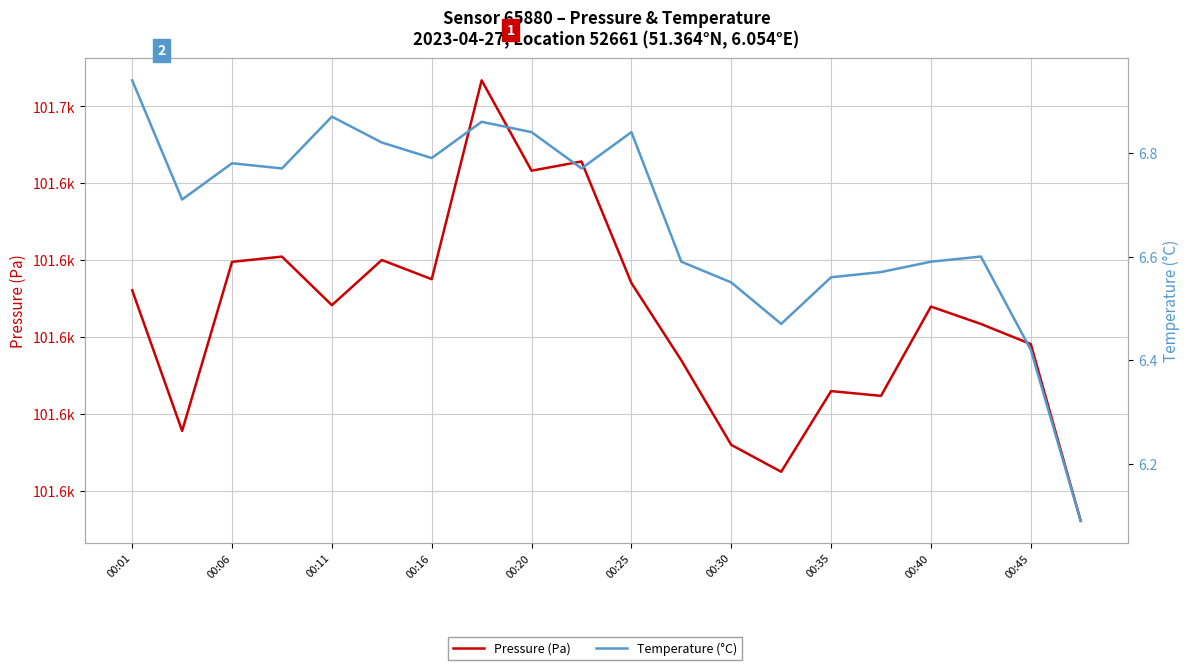

What is the highest value of the Temperature (°C) series?

6.9